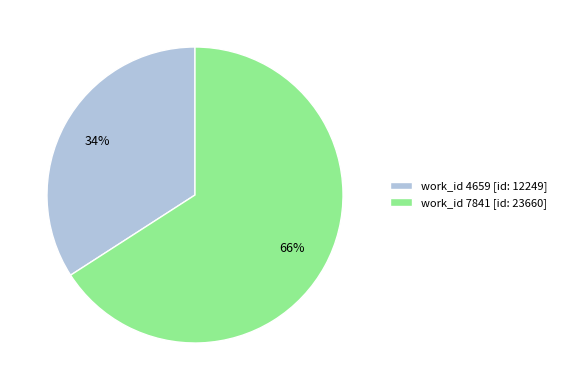

True or false: work_id 7841 [id: 23660] accounts for 53% of the total.

False